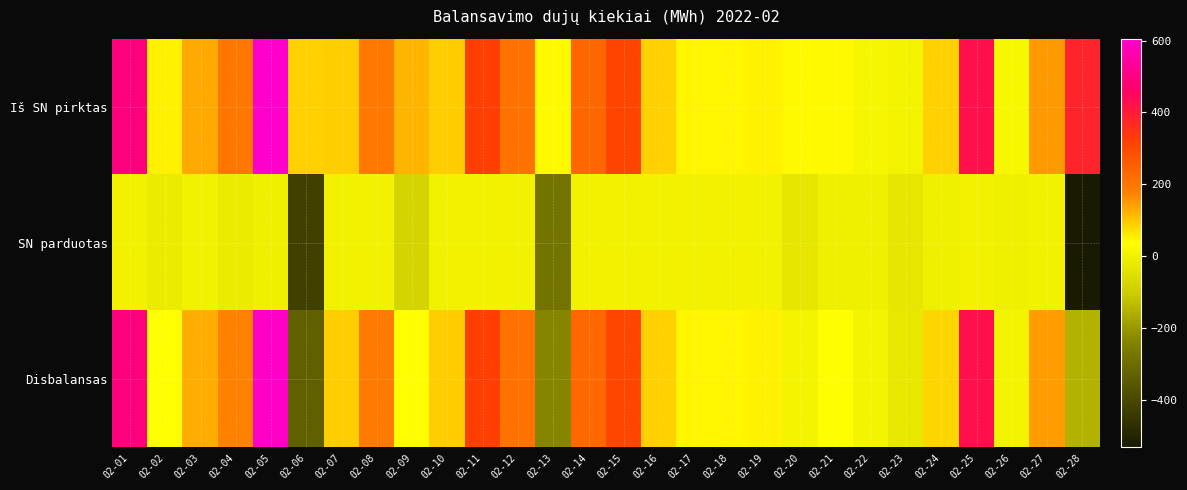

Between 02-07 and 02-13, which series saw the biggest shift?

Disbalansas